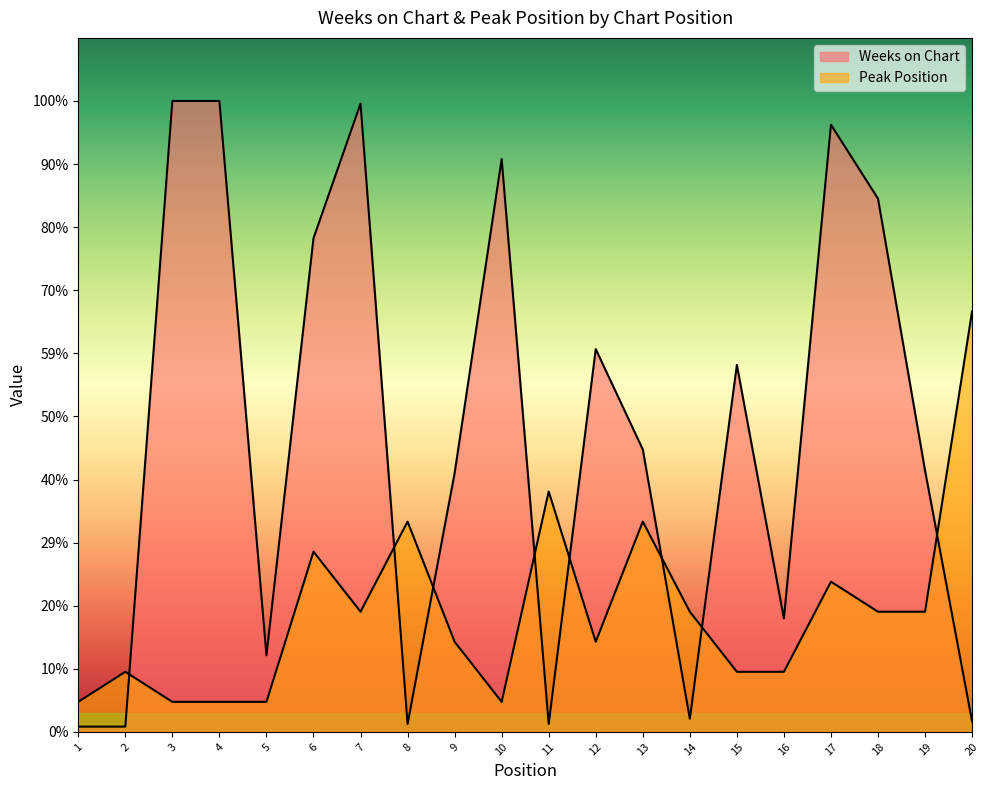

At which label does Peak Position reach its minimum?

1